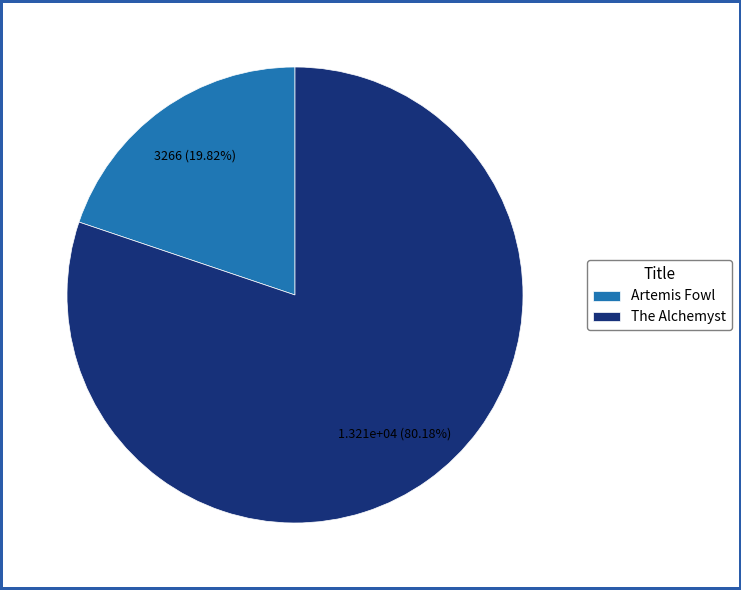

Combined, do The Alchemyst and Artemis Fowl account for over 50%?

Yes